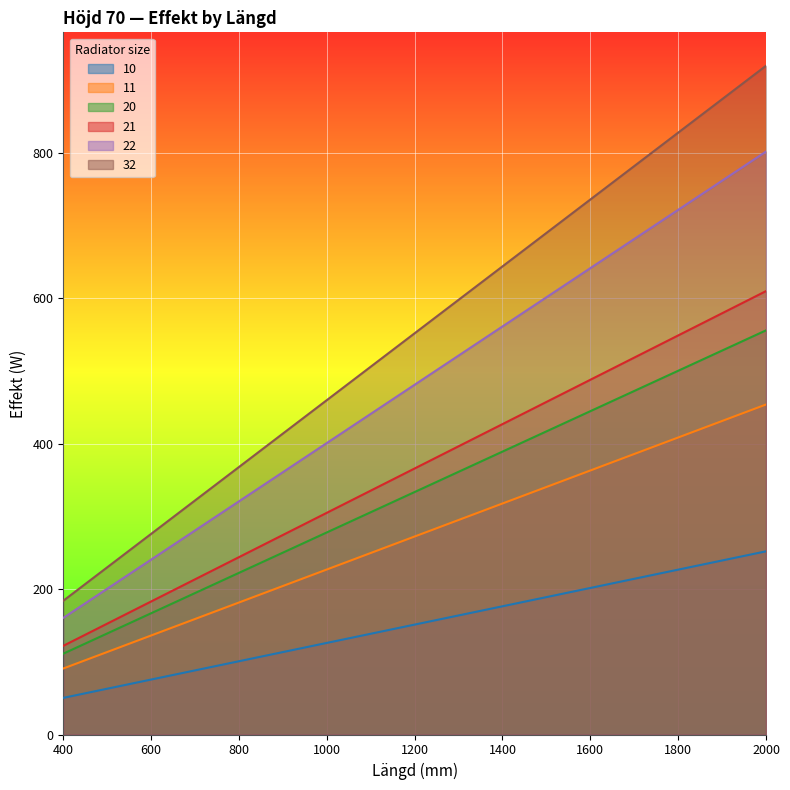

Is it true that 20 equals 556.0 at 2000?

True